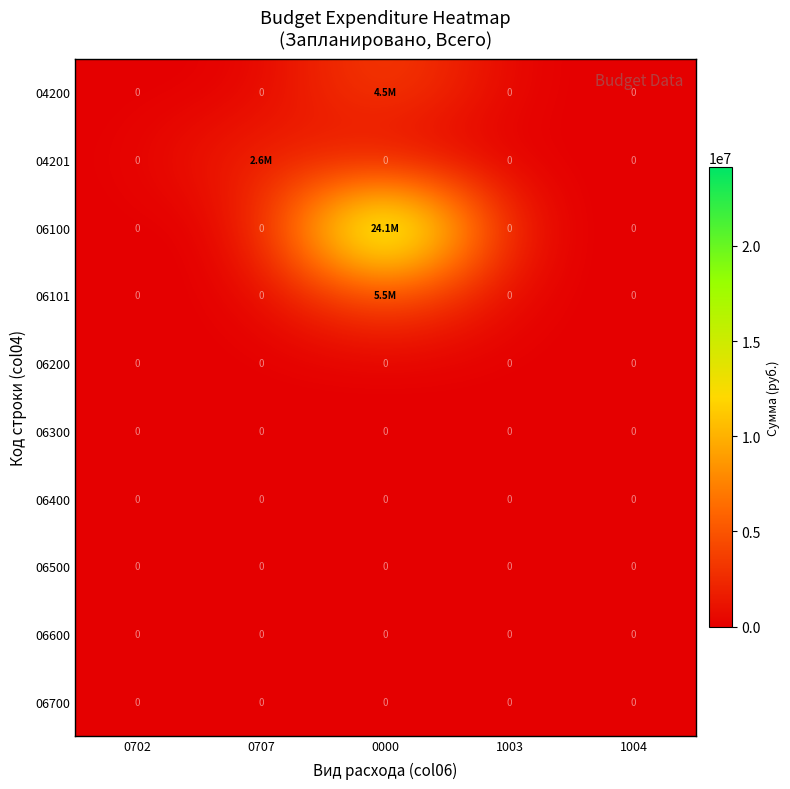

Is it true that 06200 equals 0.0 at 0702?

True